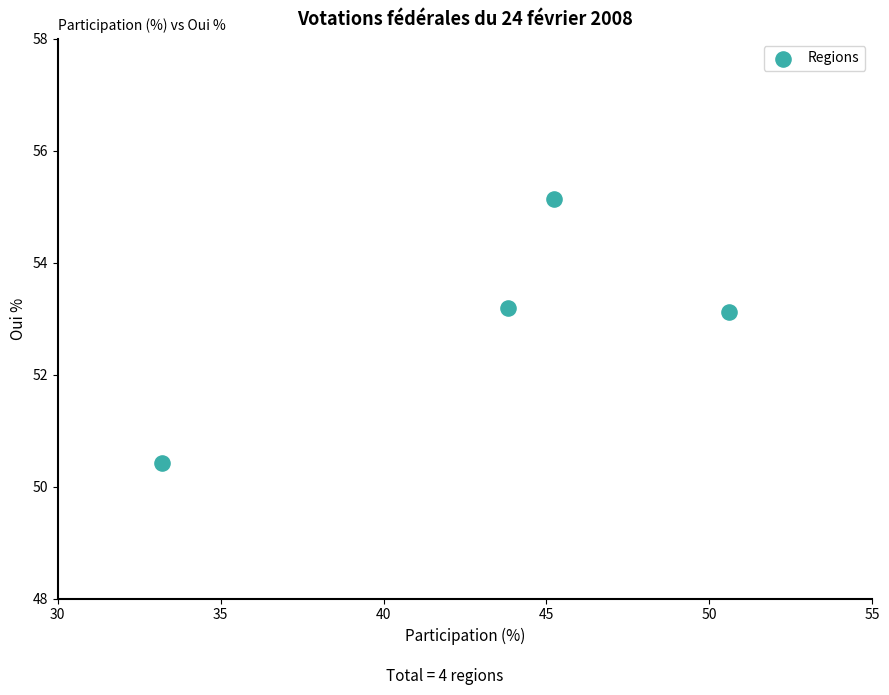

What is the average Y value?

53.0